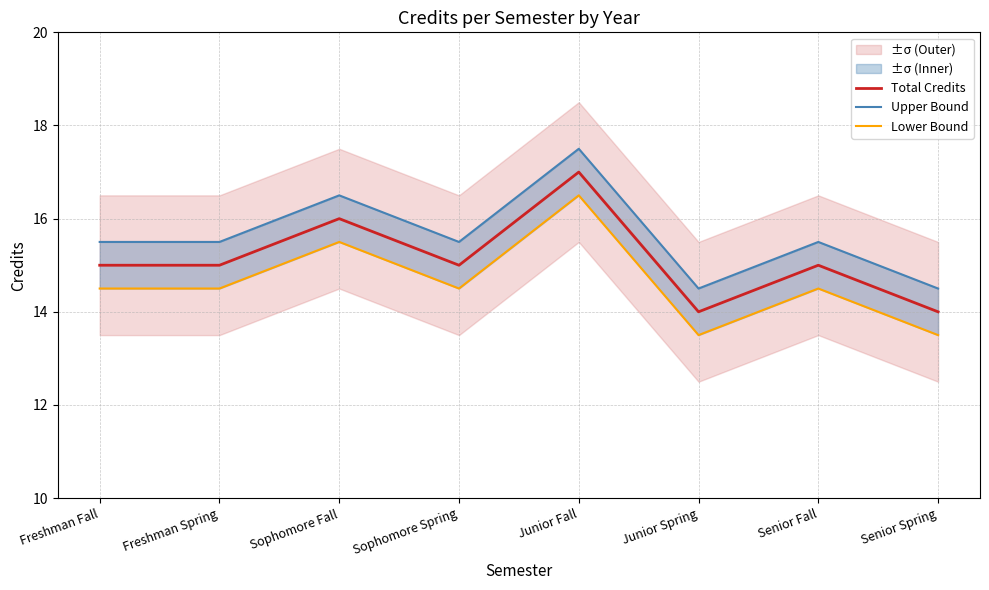

Where does the Lower Bound series first go above 14?

Freshman Fall